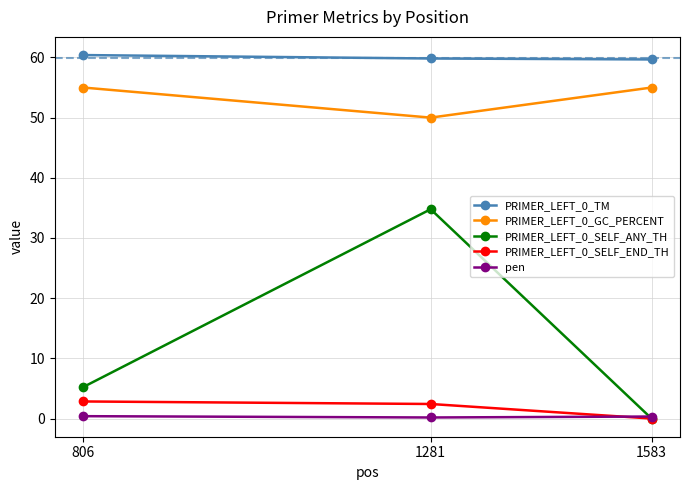

What is the greatest value displayed?

60.4